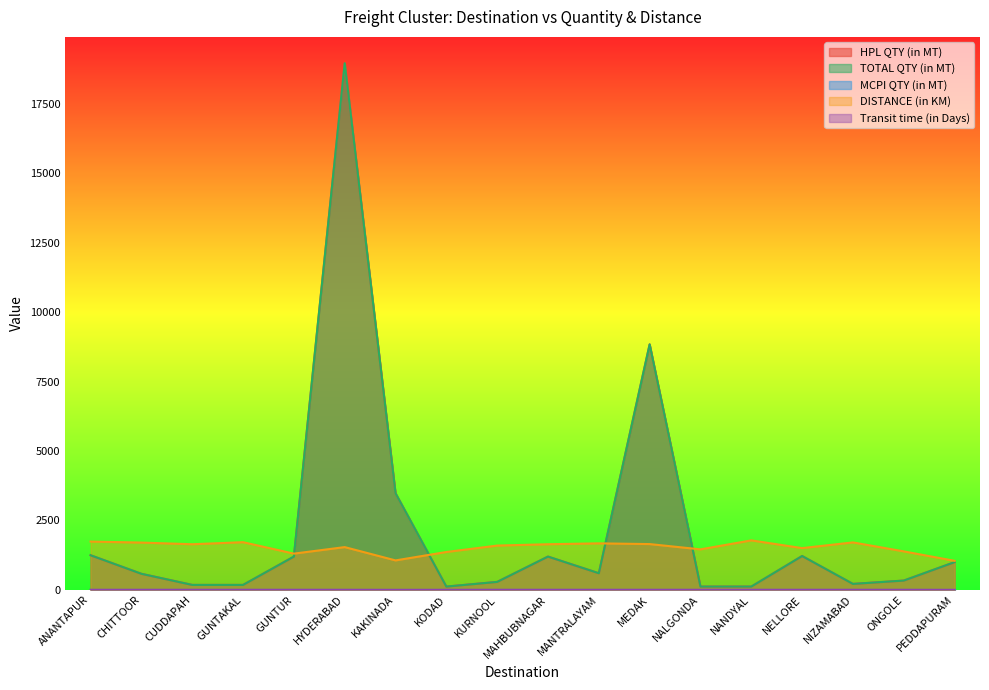

Reading left to right, list all the values displayed in this chart.

HPL QTY (in MT): 1248	580	180	180	1200	18960	3480	120	288	1200	600	8840	120	120	1220	216	336	1000
TOTAL QTY (in MT): 1248	580	180	180	1200	18960	3480	120	288	1200	600	8840	120	120	1220	216	336	1000
DISTANCE (in KM): 1740	1704	1644	1718	1306	1541	1062	1365	1596	1644	1676	1650	1460	1783	1505	1710	1387	1047
Transit time (in Days): 4	4	4	4	4	4	2	3	4	4	4	4	4	4	4	4	4	2